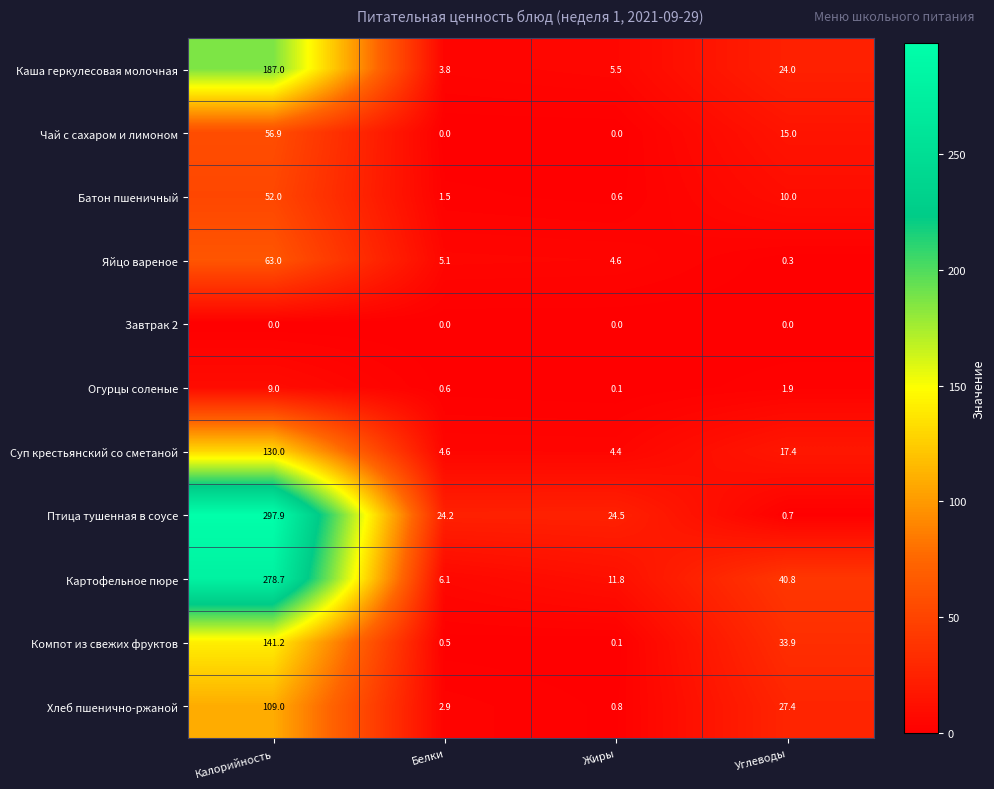

Is it true that Каша геркулесовая молочная equals 3.8 at Белки?

True